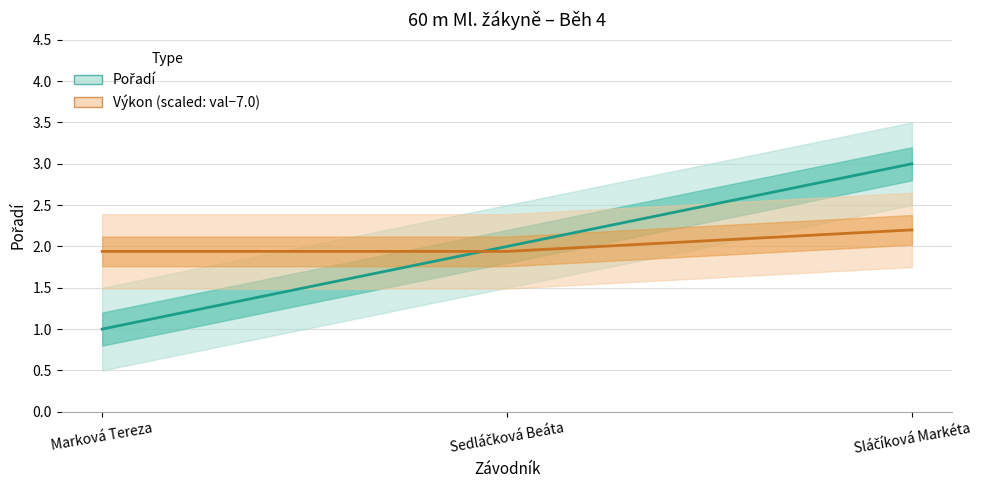

How many Výkon (scaled) values are between 1 and 2?

2